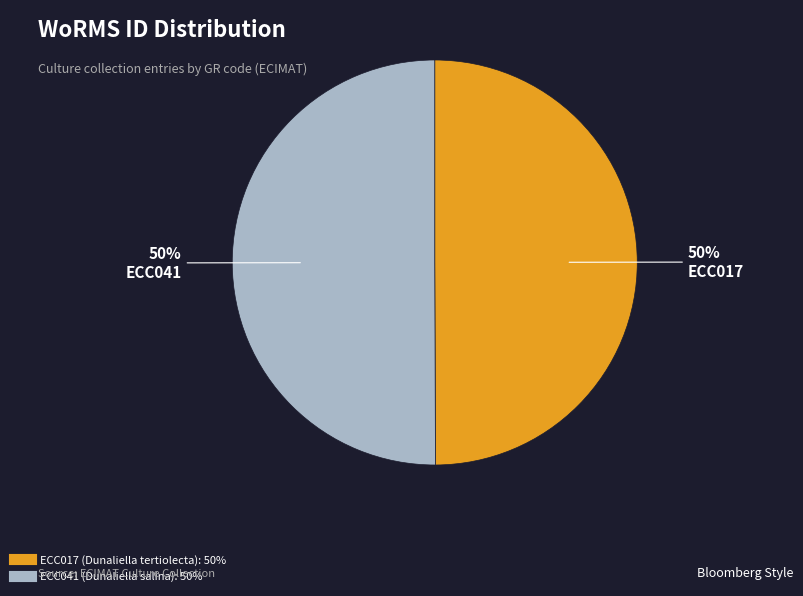

Approximately how many times larger is the value at ECC041 compared to ECC017?

1.0